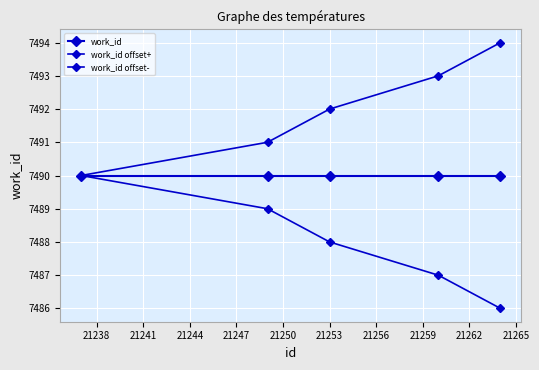

Does the chart have visible grid lines?

Yes